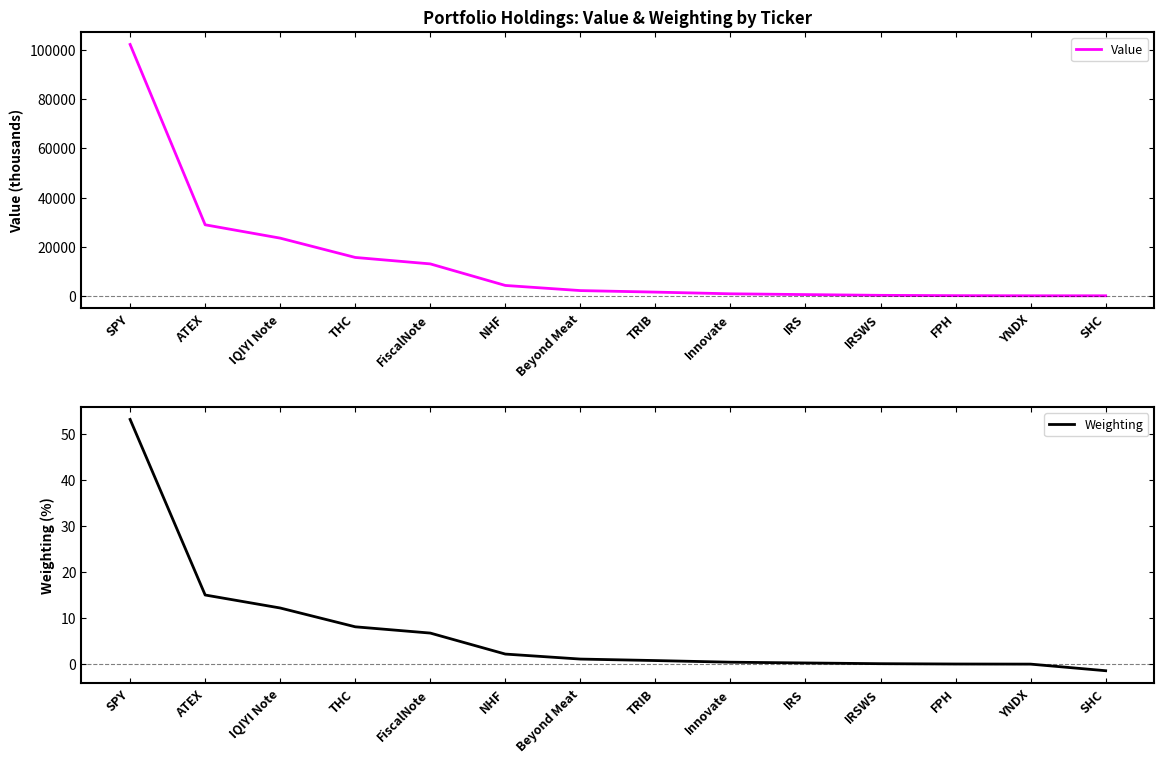

What is the spread (max minus min) of values at Innovate?

805.6